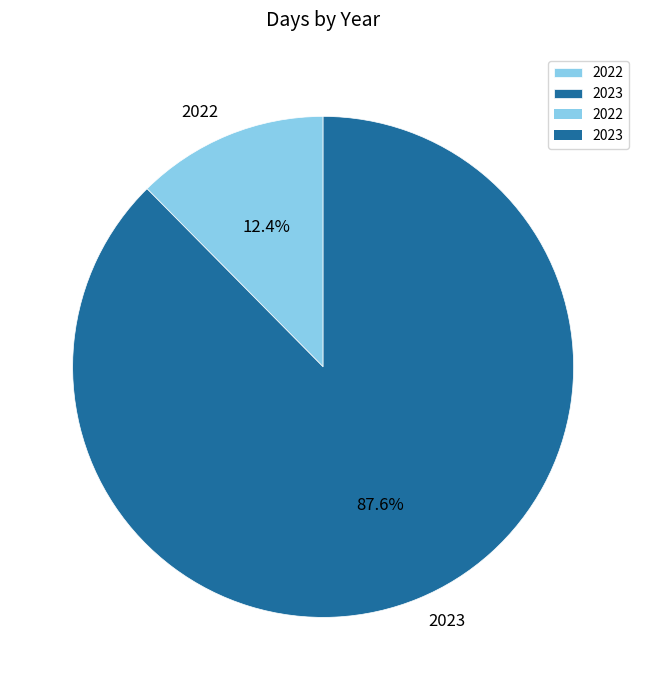

Count the number of slices in the pie.

2